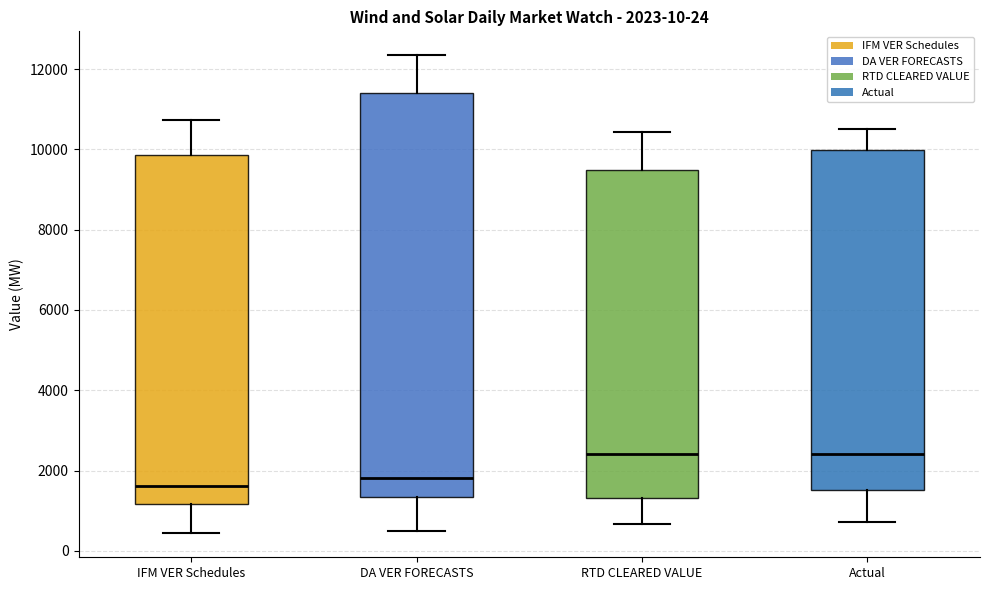

Which box is the tallest, from its lower edge to its upper edge?

DA VER FORECASTS